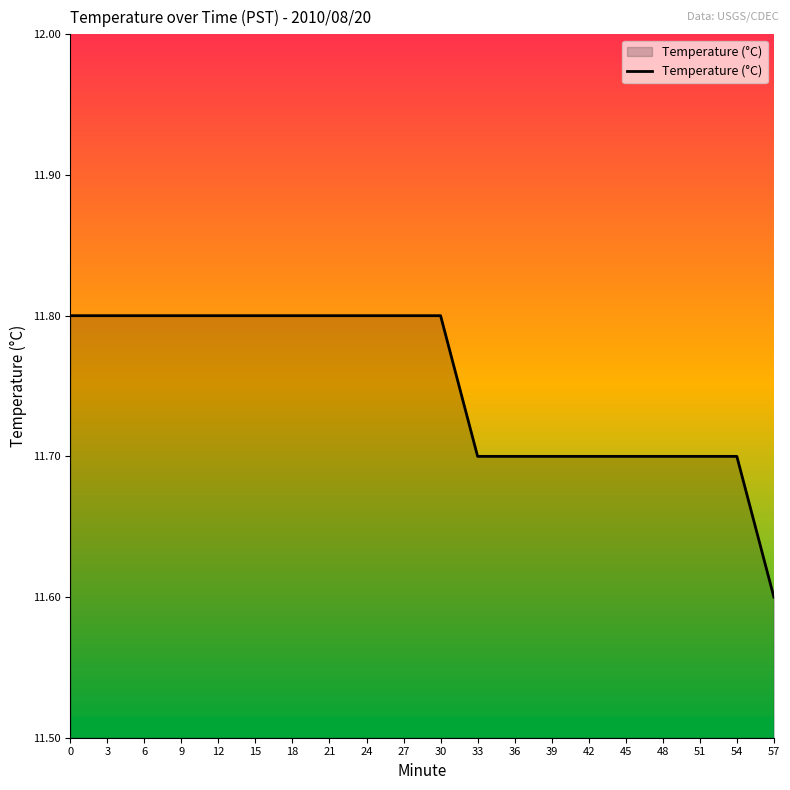

Read the value at 0.

11.8